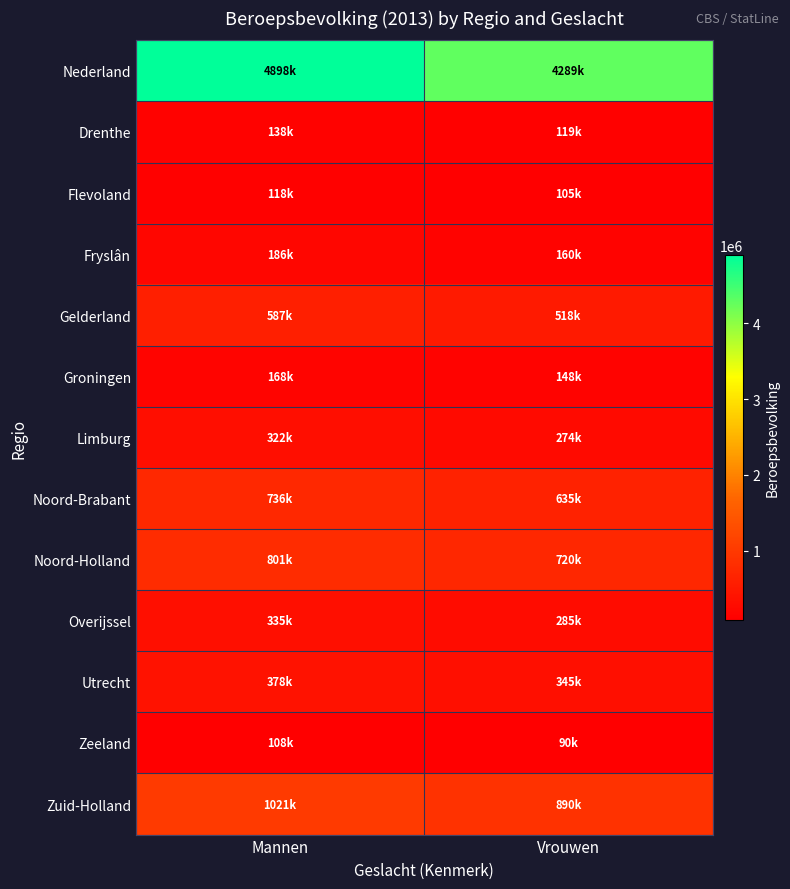

Between Vrouwen and Mannen, which is larger?

Mannen